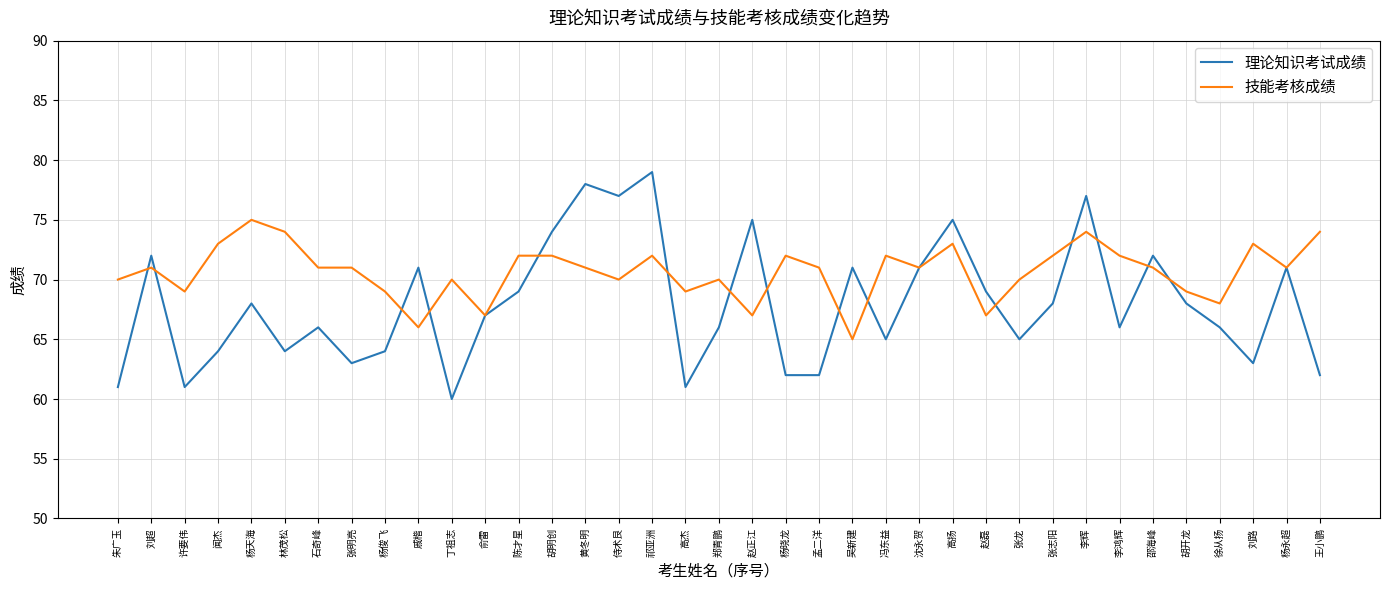

What is the average value of the 理论知识考试成绩 series?

68